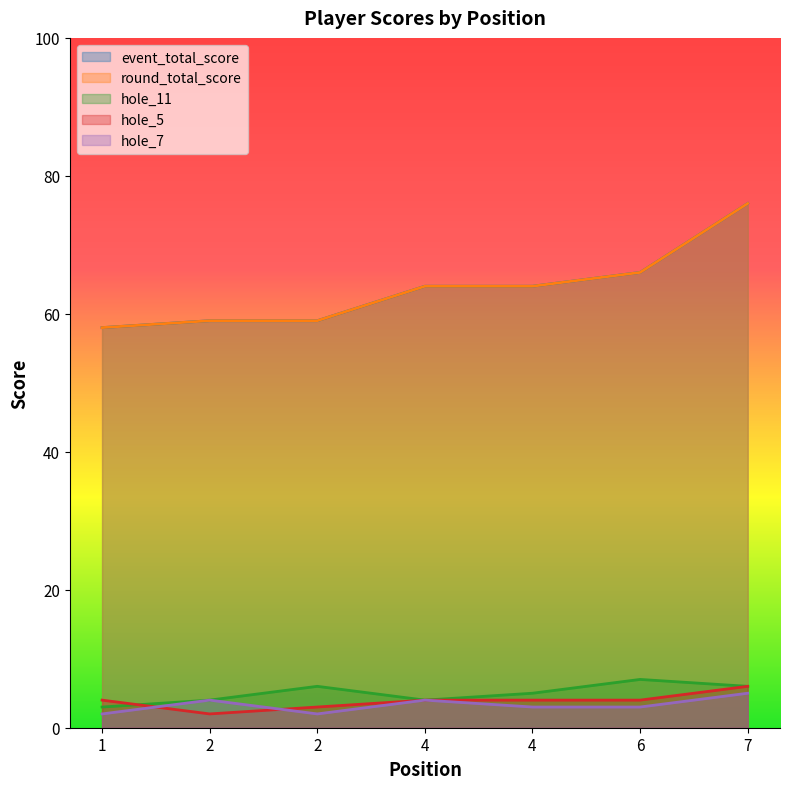

Between 4 and 6, which is larger?

6